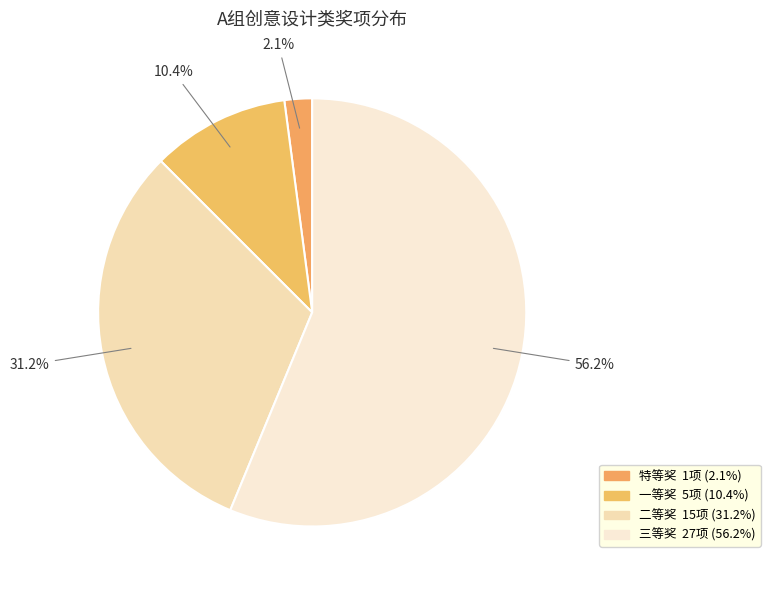

To the nearest percent, what portion does 特等奖 represent?

2%